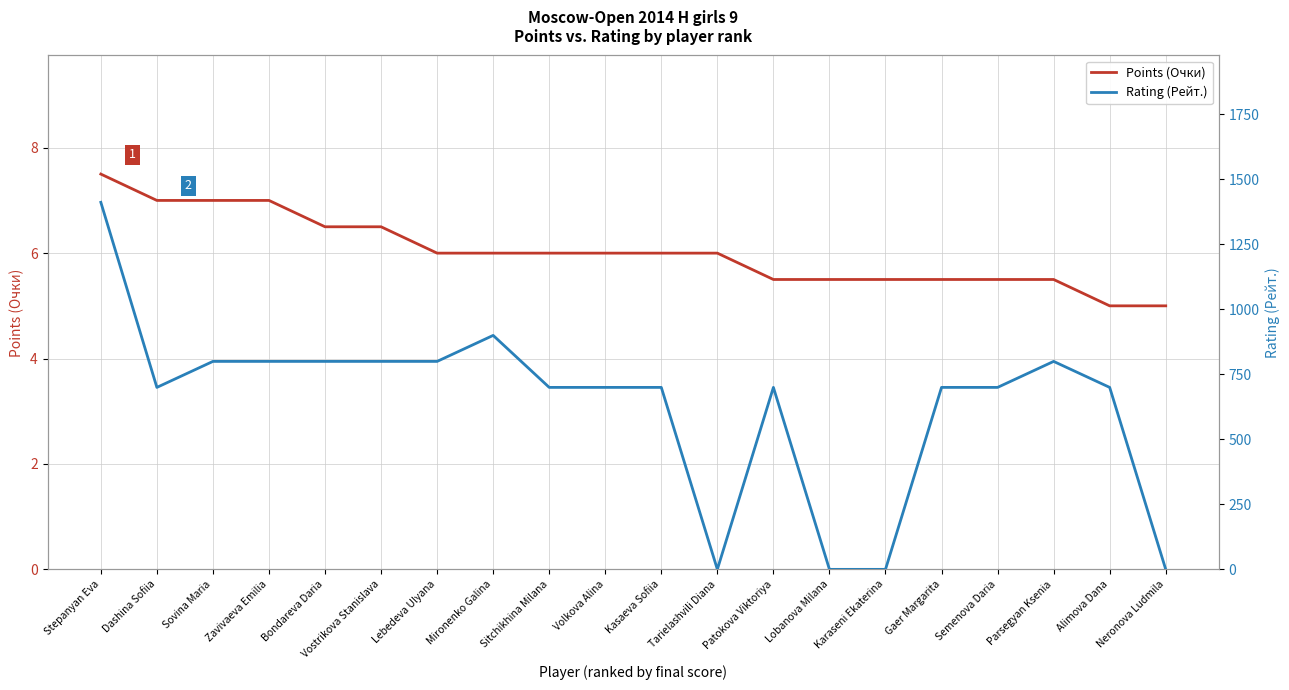

How many lines are shown in the chart?

2